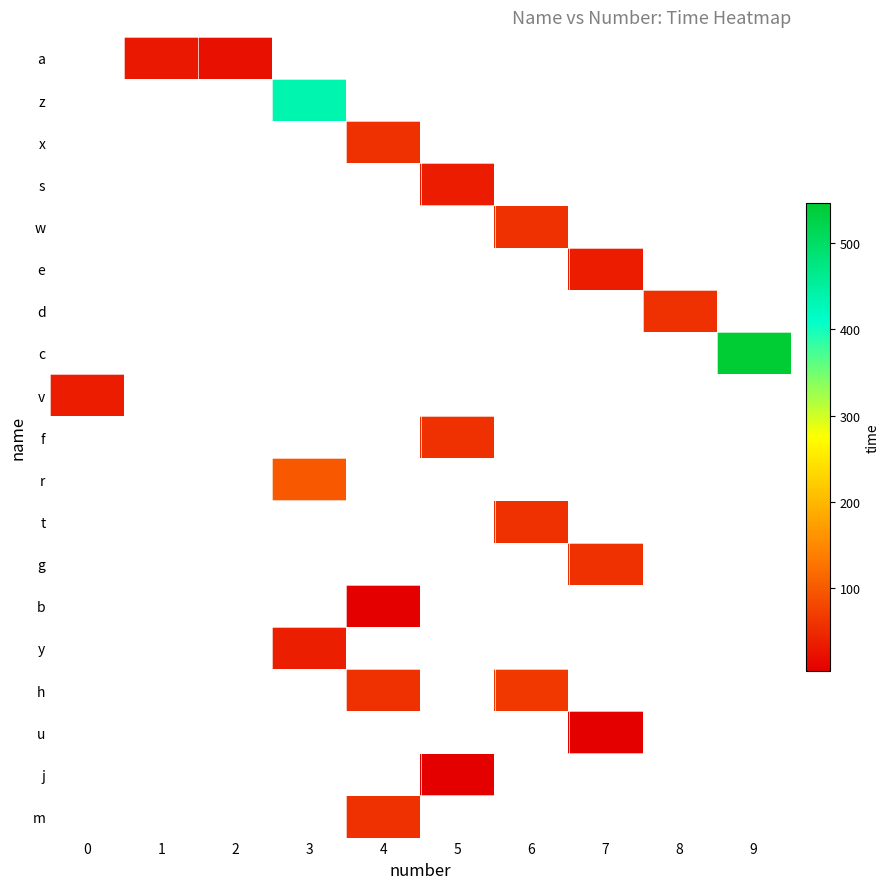

List the labels in order of c value, smallest first.

0, 1, 2, 3, 4, 5, 6, 7, 8, 9